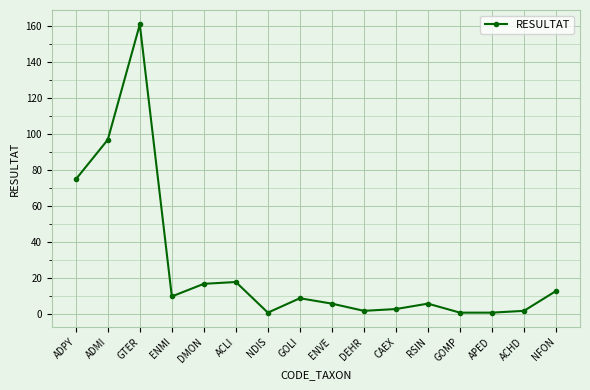

Reading left to right, what are all the values shown in this chart?

75	97	161	10	17	18	1	9	6	2	3	6	1	1	2	13